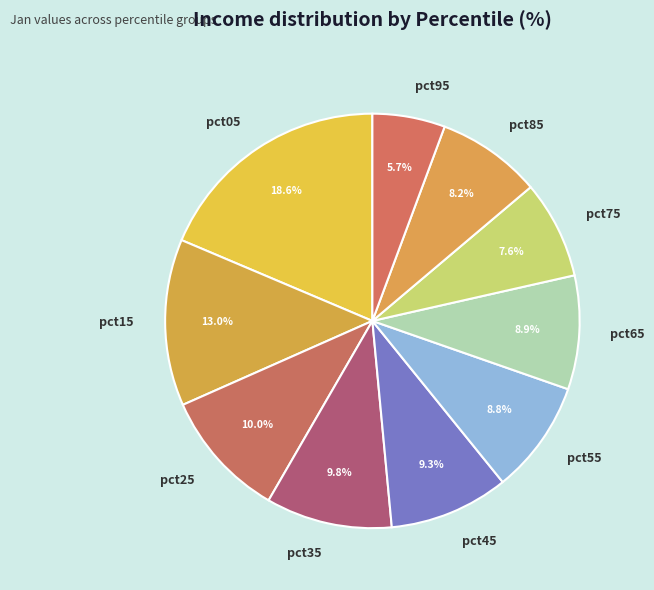

To the nearest percent, what is the average slice percentage?

10%